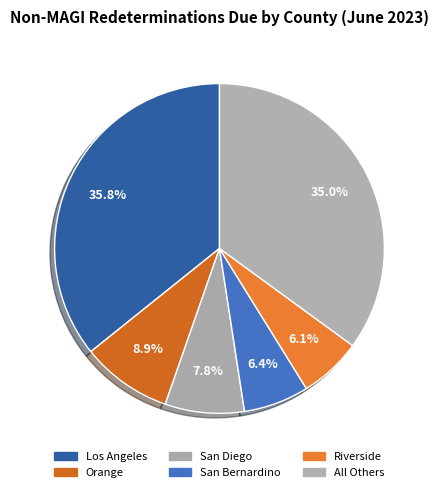

How many segments does this pie chart have?

6